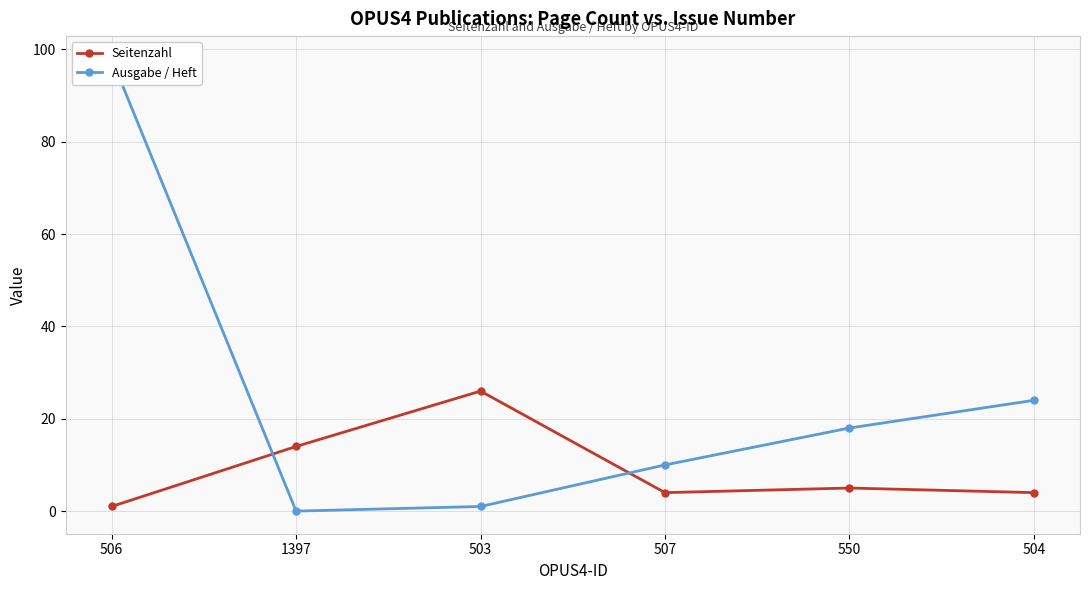

Count the number of data series in this chart.

2